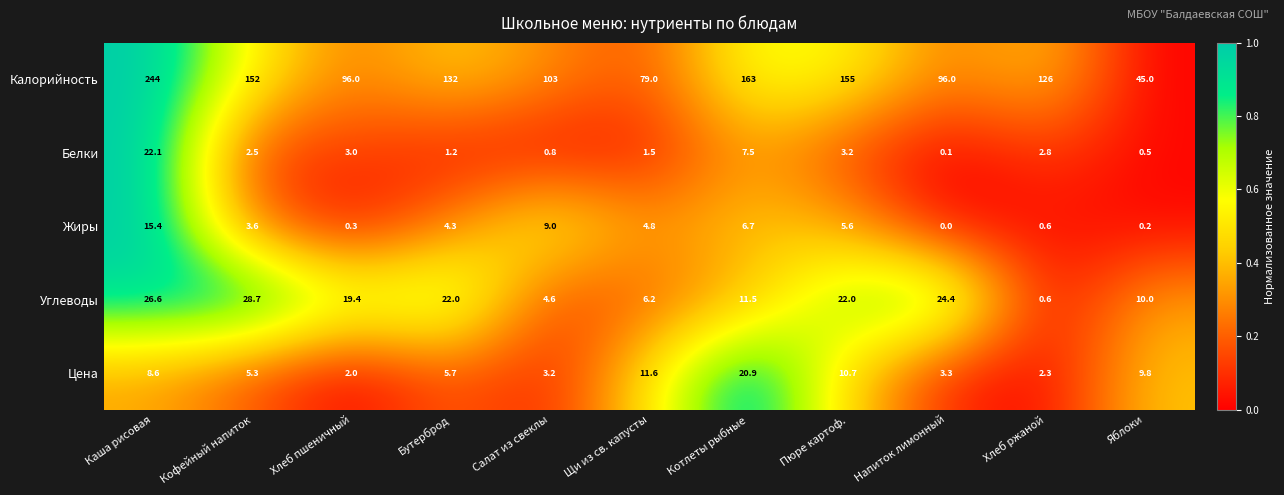

What is the total value across all series at Яблоки?

65.5